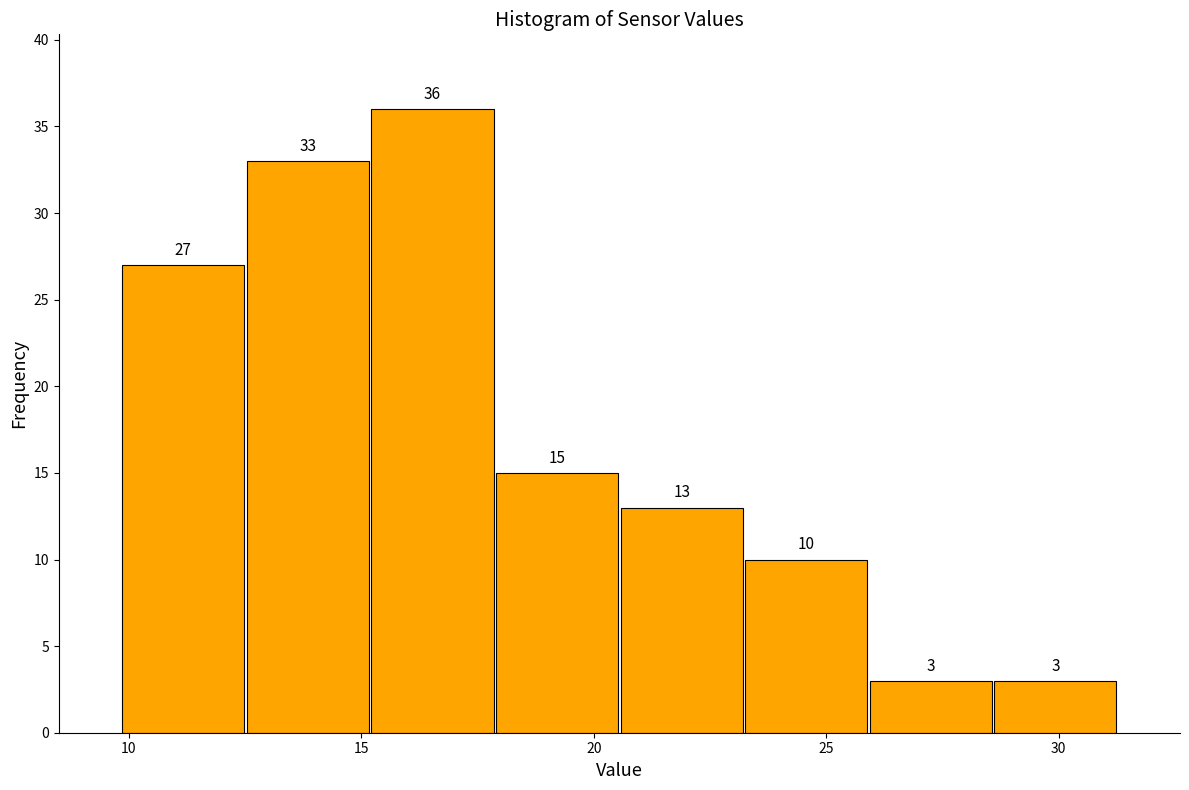

What is the height of the bar covering 12.5 to 15.0 on the x-axis? The bar edges are not printed on the chart, so give them approximately, as read against the axis.

33